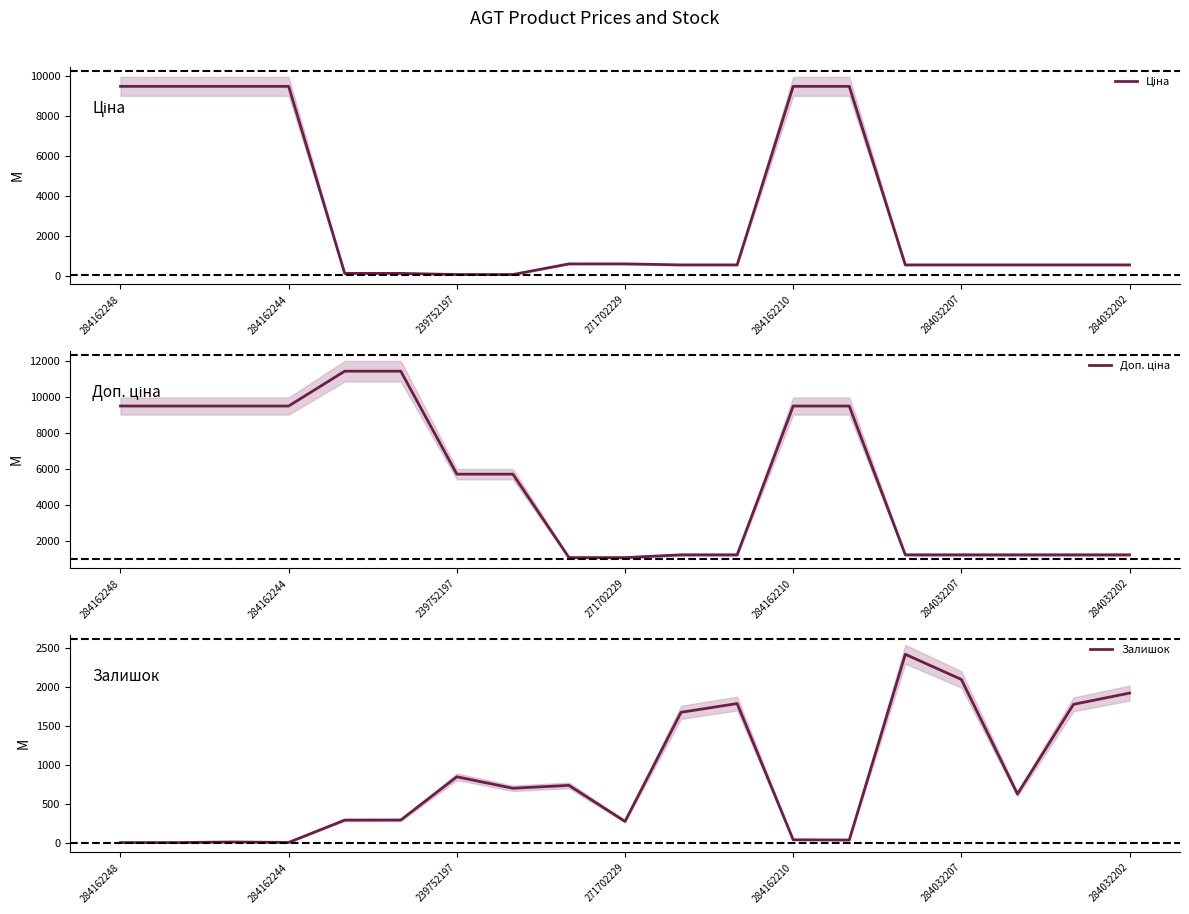

What is the value of the Залишок point at the 10th from the left?

272.0